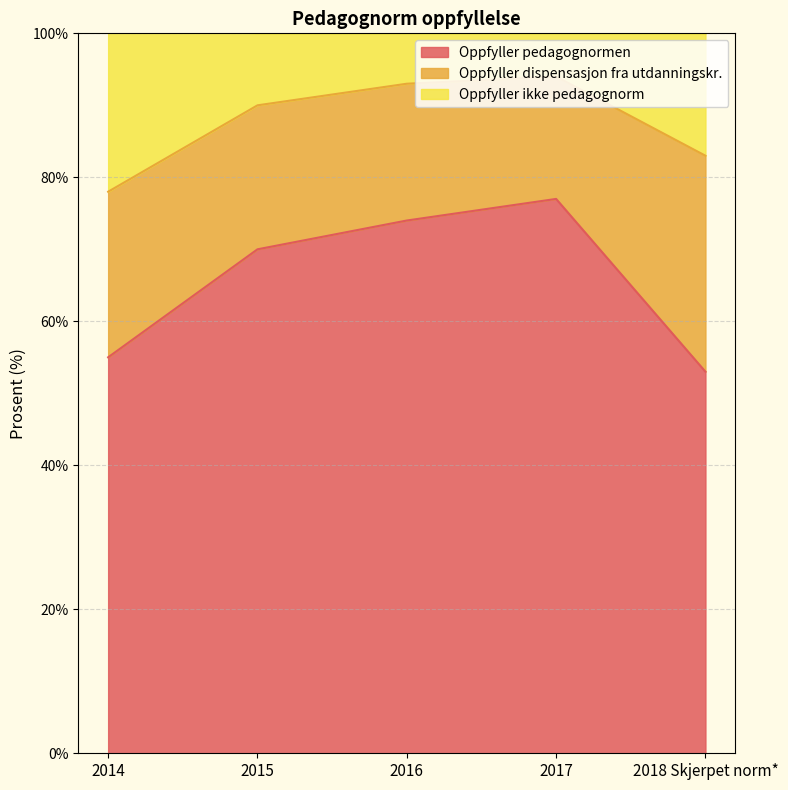

What is the value of the Oppfyller ikke pedagognorm point at the 4th from the left?

94